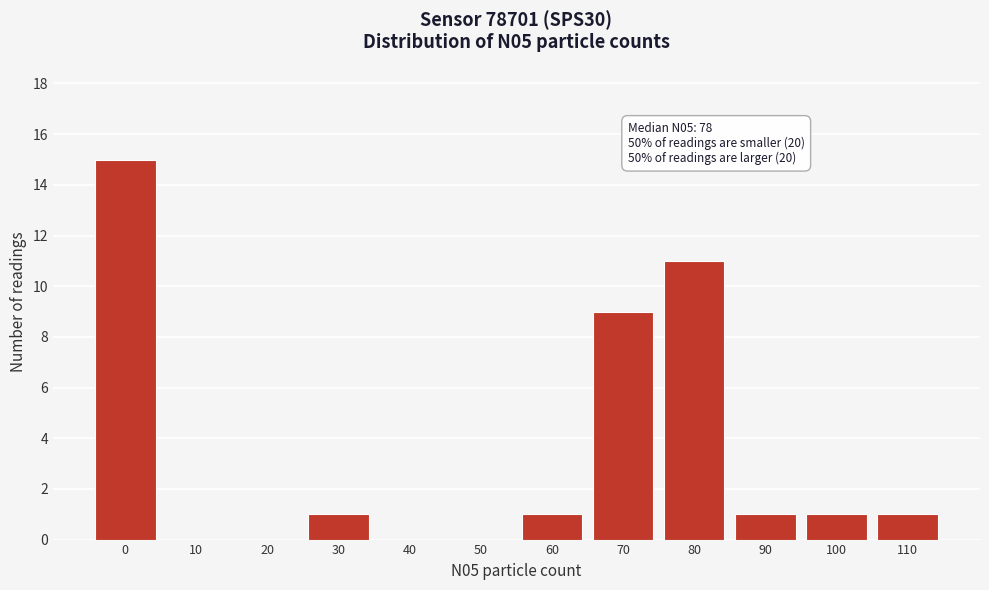

Reading right to left, transcribe all the data shown in this chart.

110=1	100=1	90=1	80=11	70=9	60=1	50=0	40=0	30=1	20=0	10=0	0=15